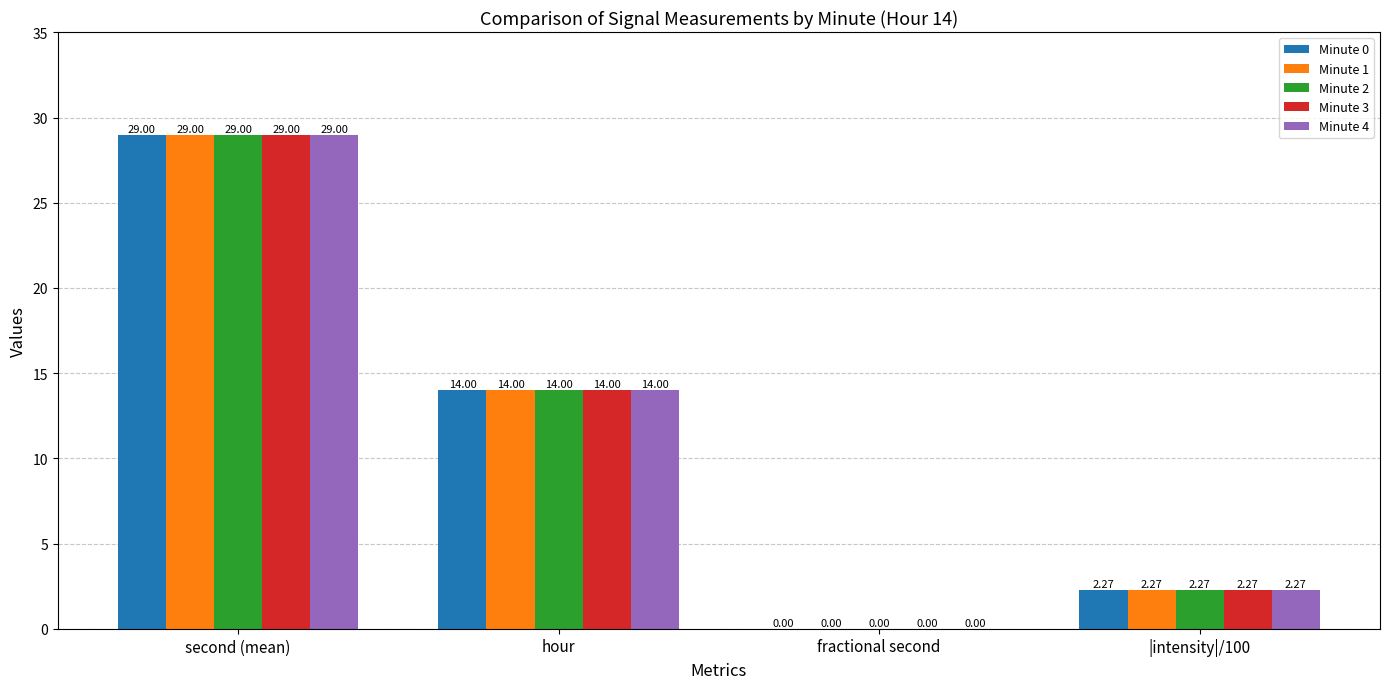

What is the sum of all Minute 2 values?

45.3